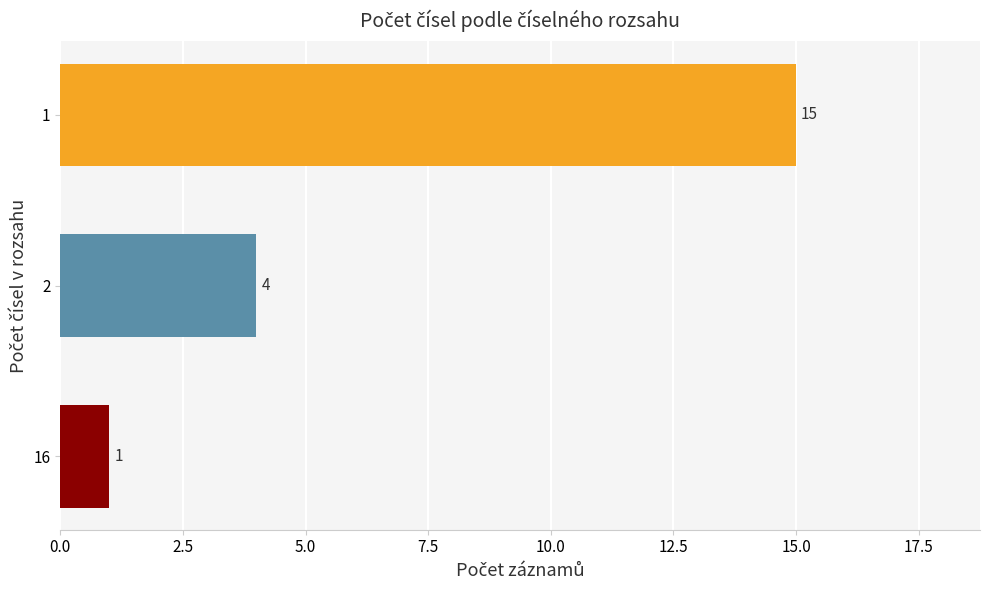

Where is the data nearest to the value 8?

2